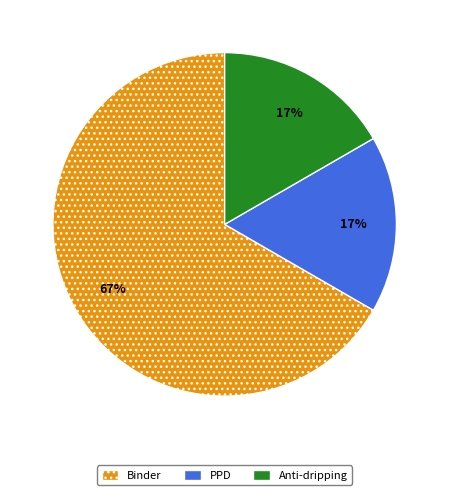

Which category has the biggest portion of the pie?

Binder